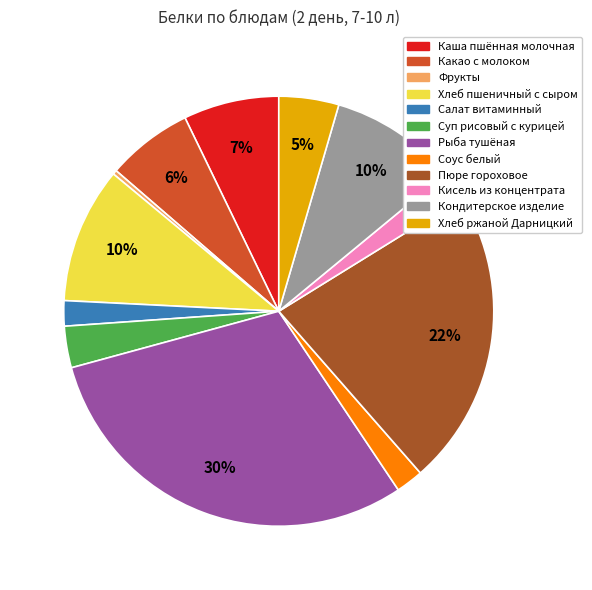

What is the ratio of the value at Соус белый to the value at Суп рисовый с курицей?

0.7